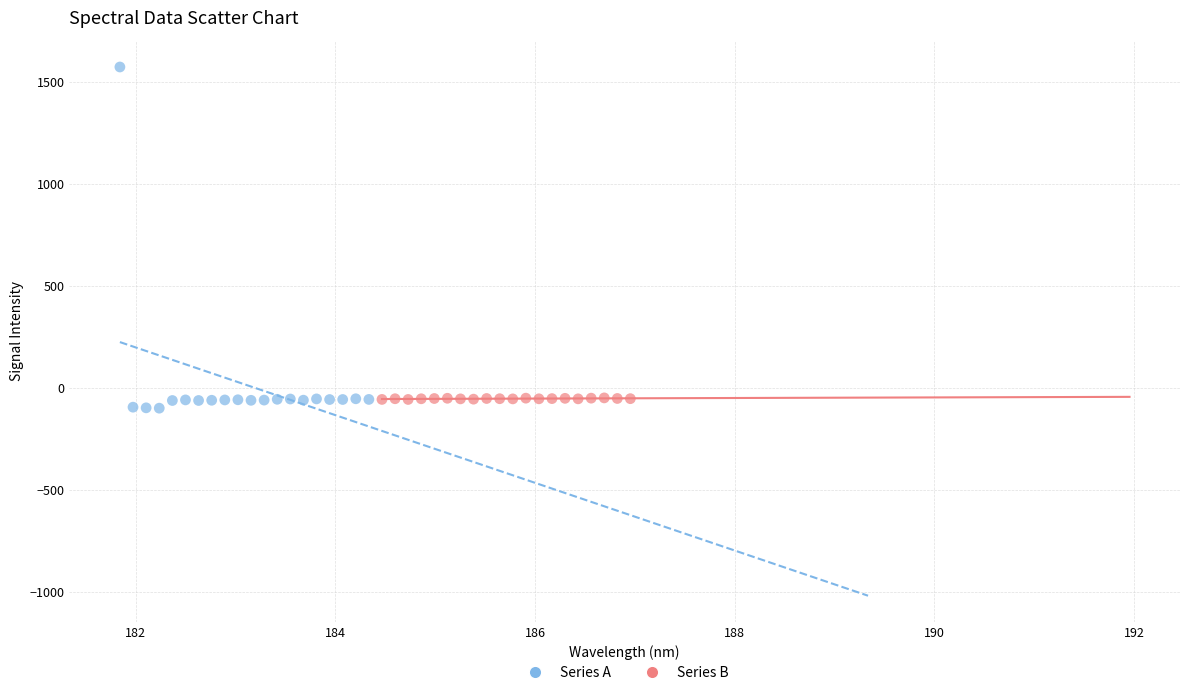

Which series has the largest Y range (max minus min)?

Series A